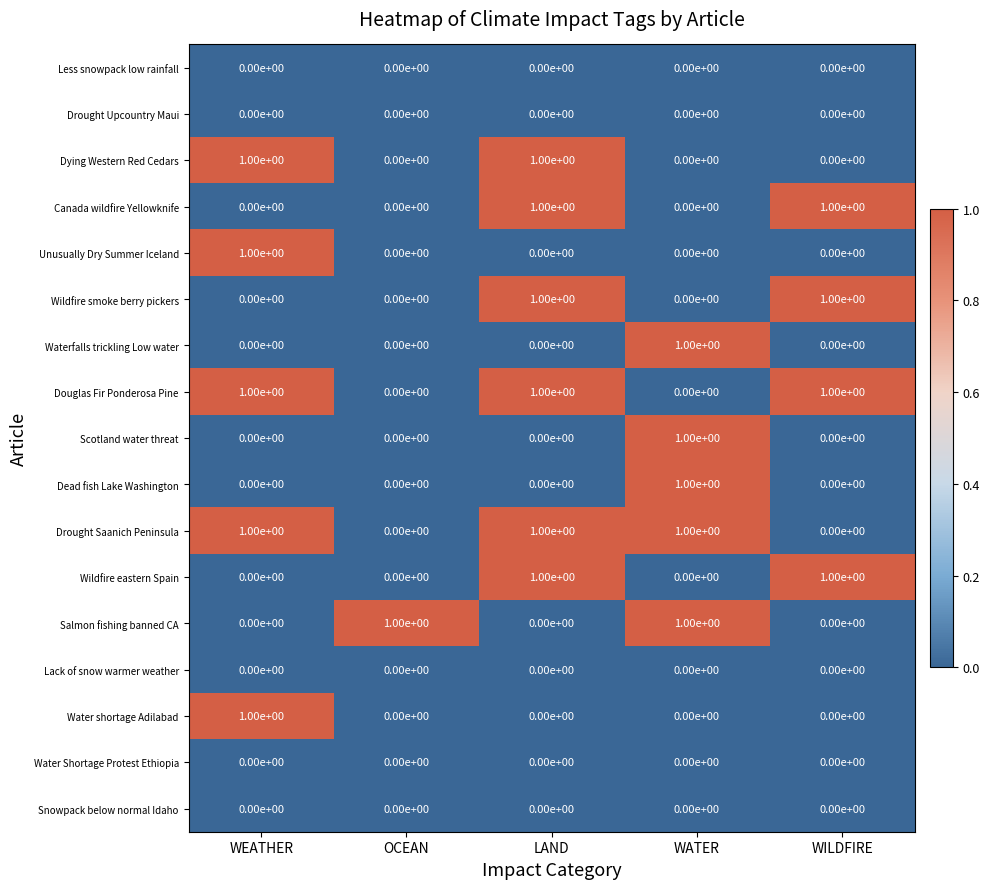

The value of Water shortage Adilabad at WILDFIRE is 0. True or false?

True